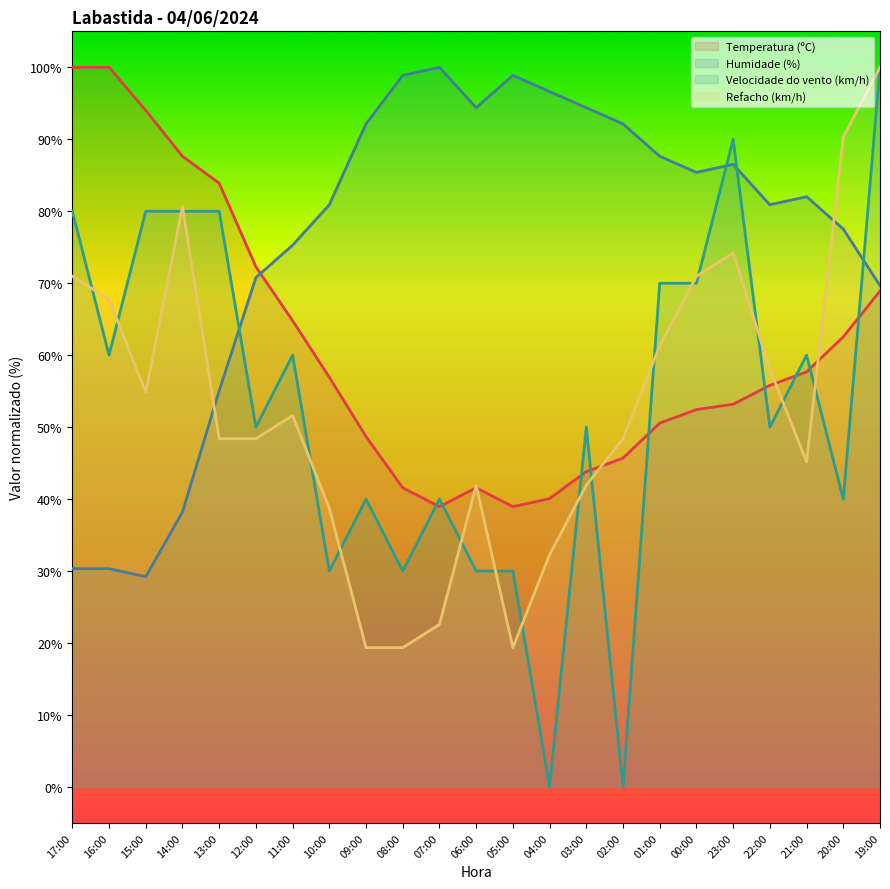

What position from the right is 15:00?

21